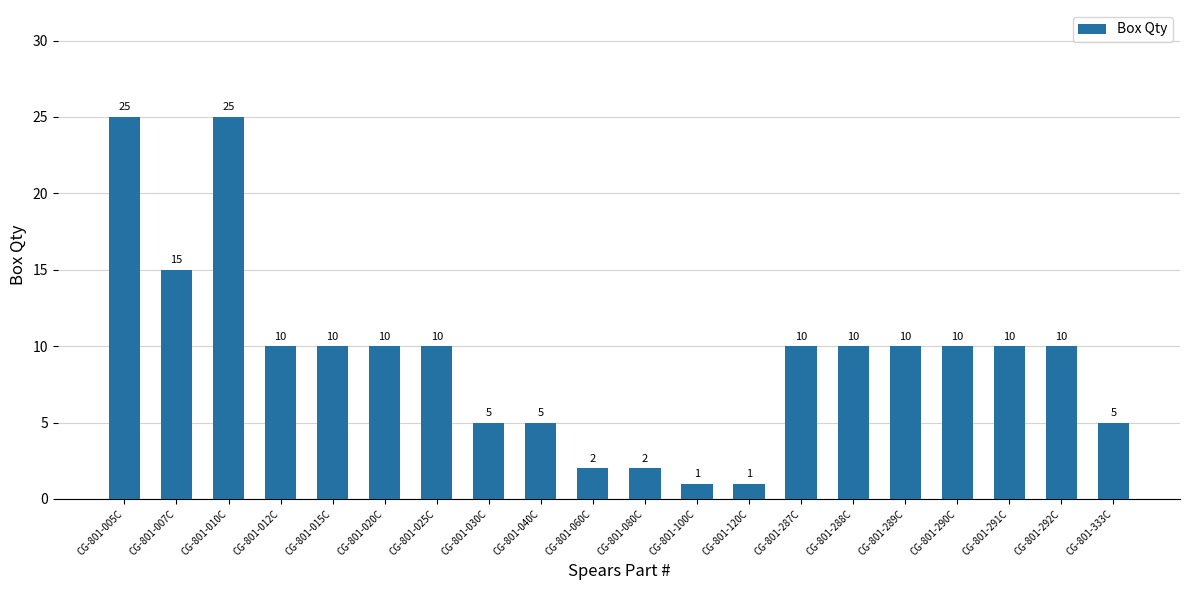

What is the label of the 8th bar from the left?

CG-801-030C